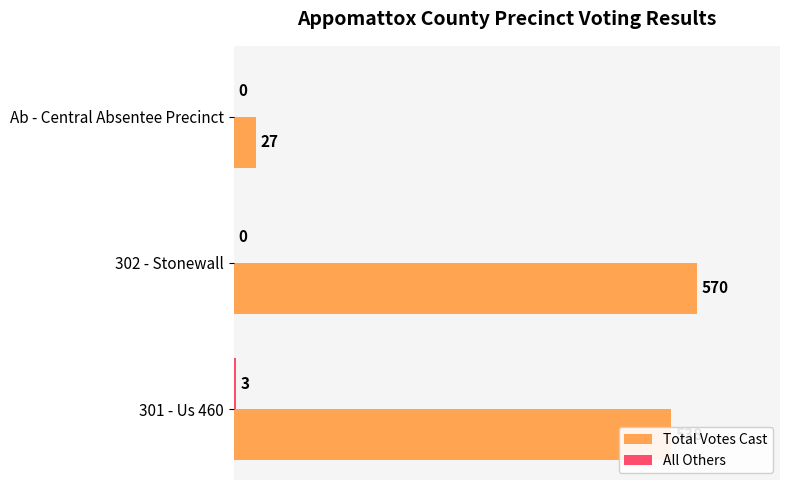

What is the total value across all series at Ab - Central Absentee Precinct?

27